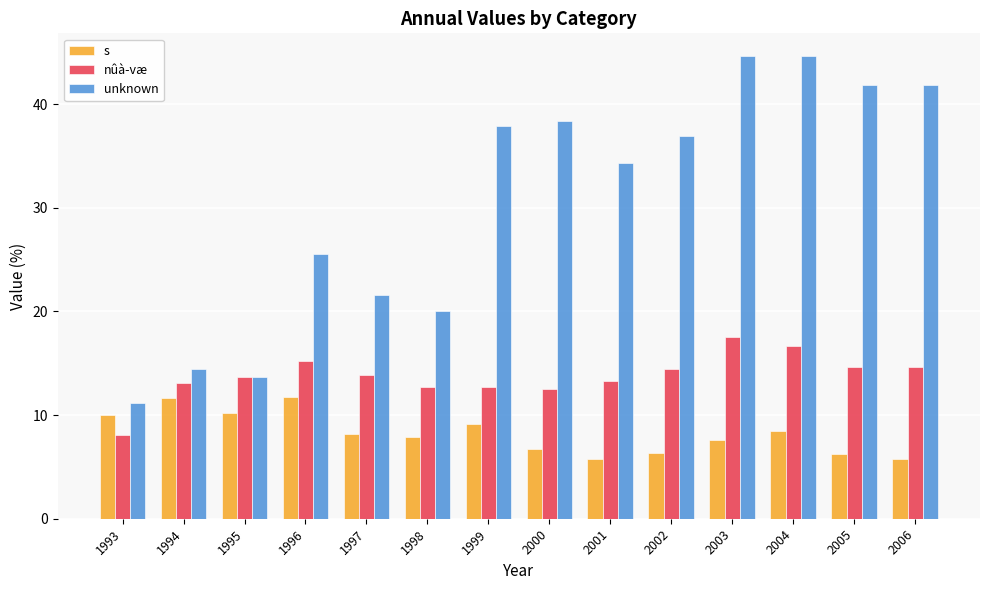

Which series has the largest range (max minus min)?

unknown